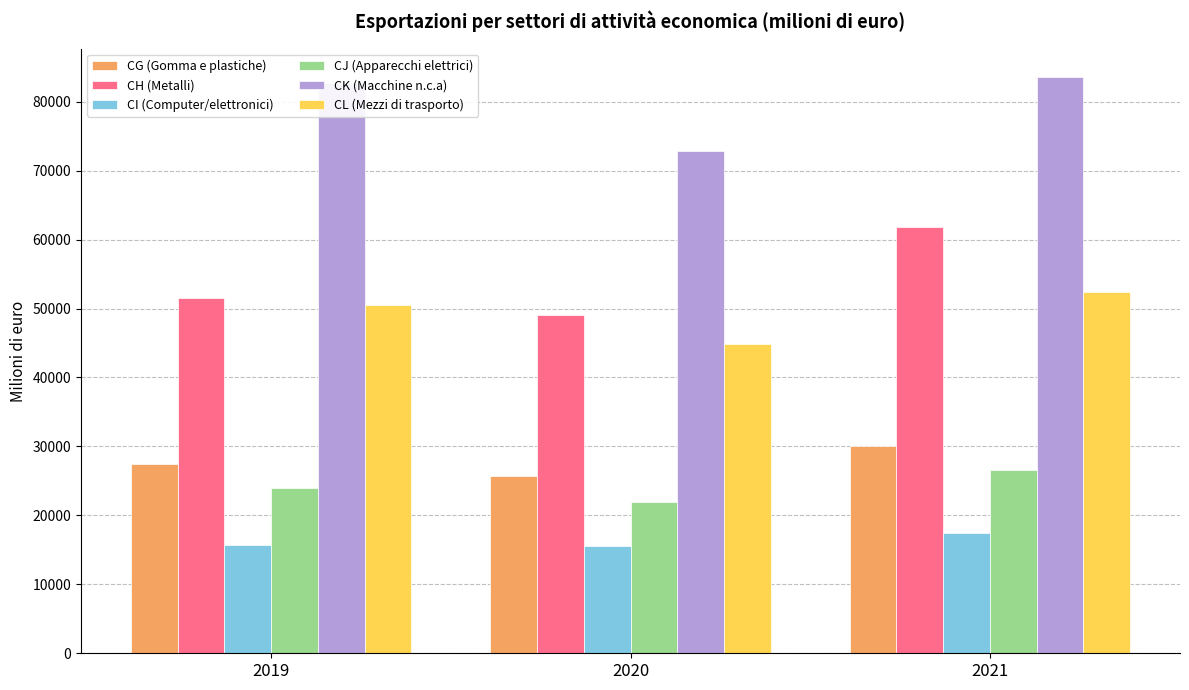

List the labels in order of CH (Metalli) value, smallest first.

2020, 2019, 2021